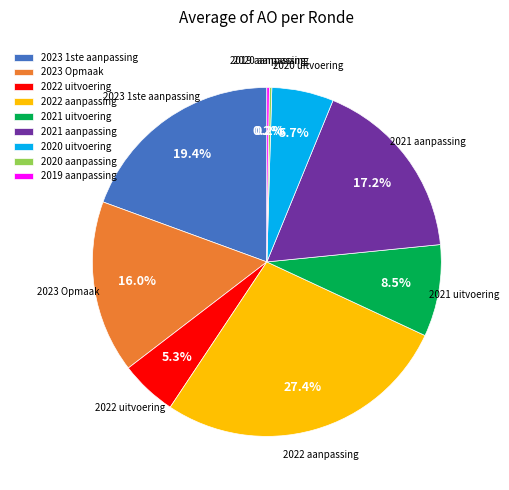

Which category has the biggest portion of the pie?

2022 aanpassing